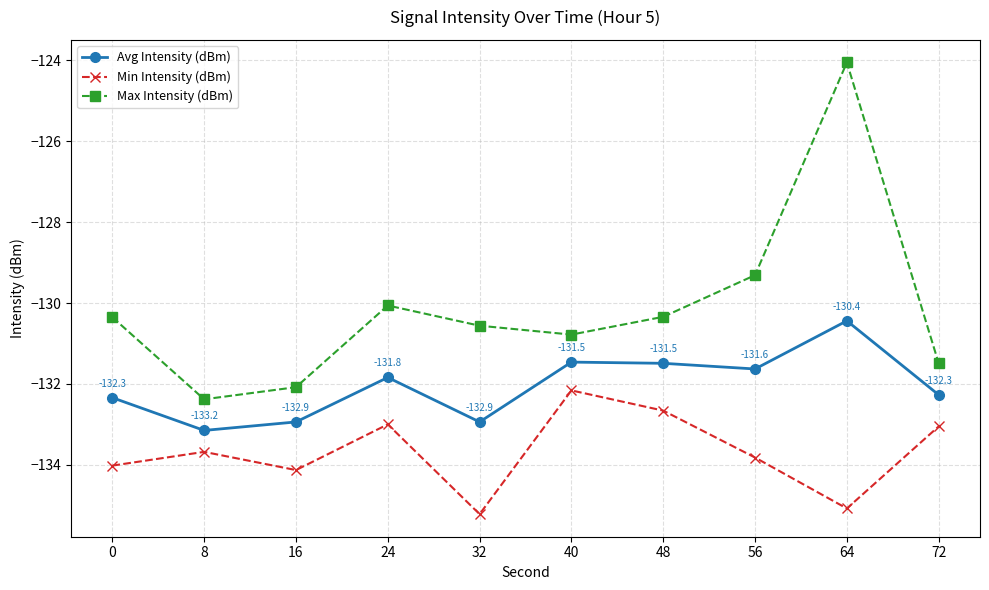

How many series are shown in this chart?

3